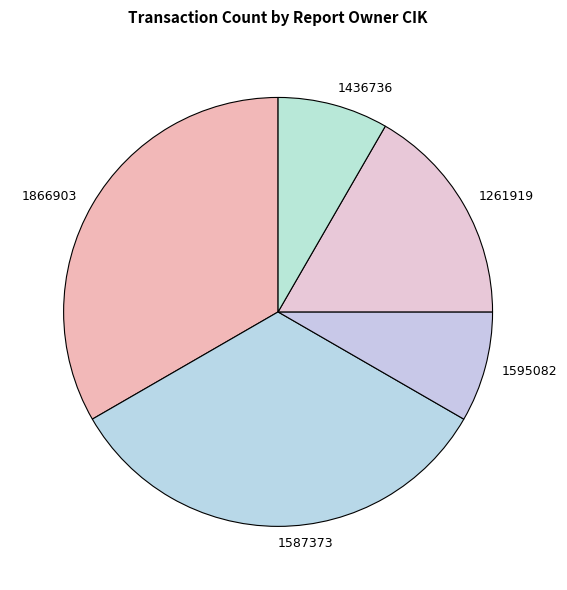

Is 1261919 the majority of the pie?

No